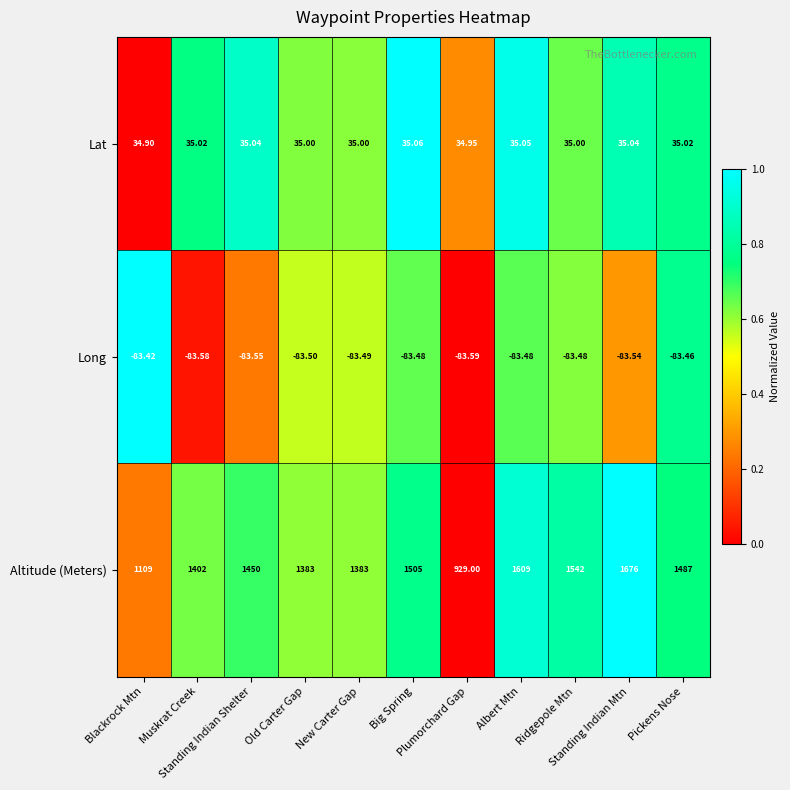

How many series are shown in this chart?

3